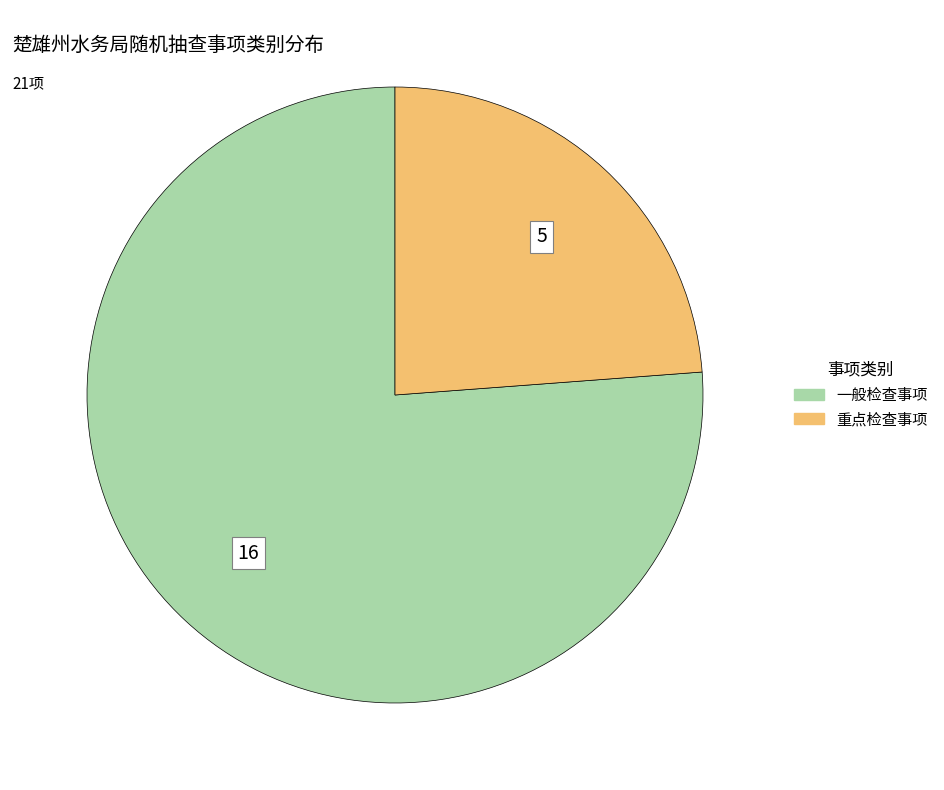

Which slice is the largest?

一般检查事项